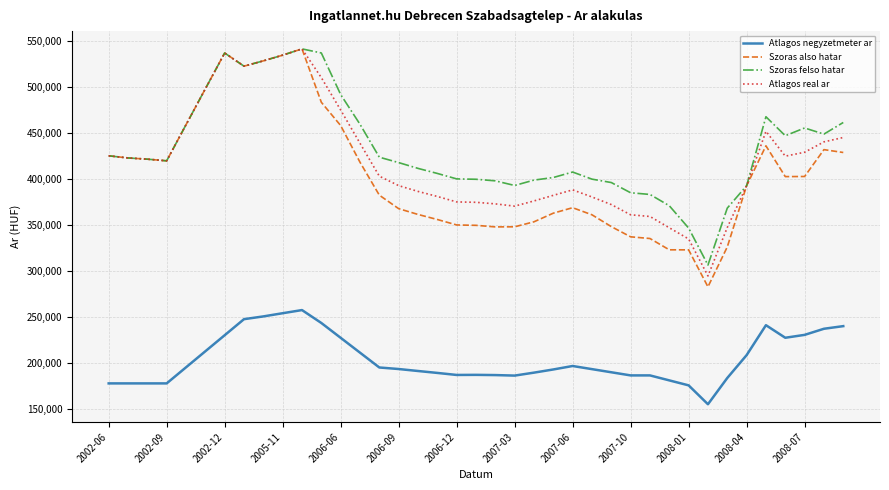

Which series has the widest spread of values?

Szoras also hatar